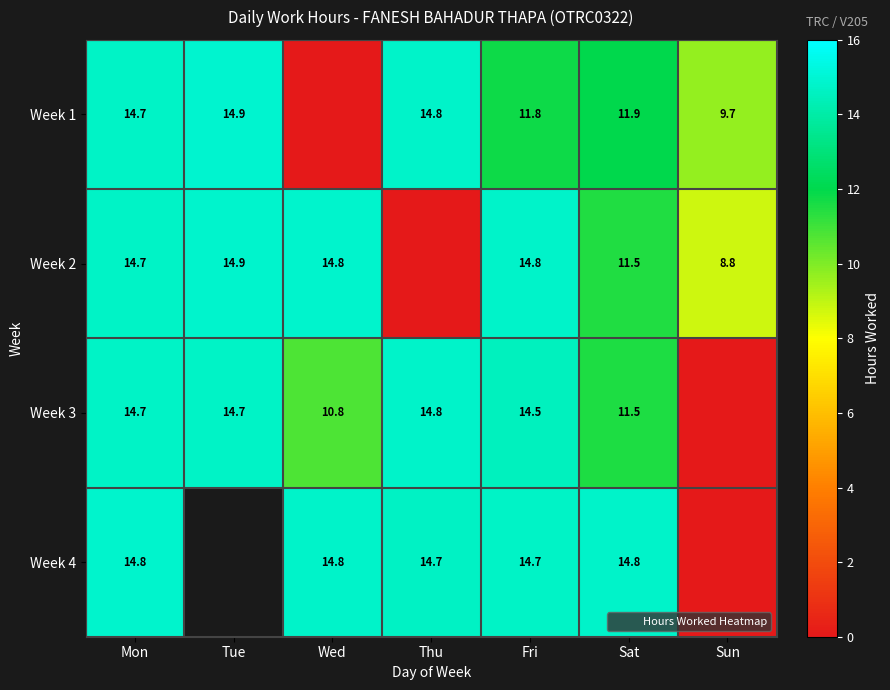

How many series are shown in this chart?

4